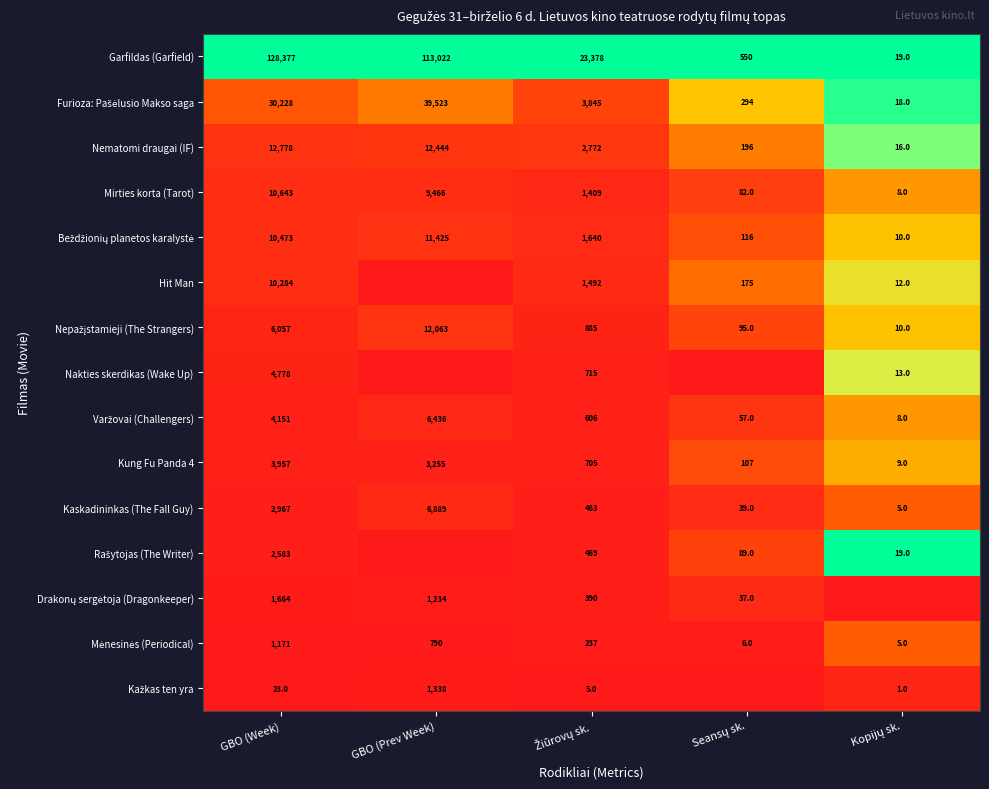

Is it true that Mirties korta (Tarot) equals 10643 at GBO (Week)?

True